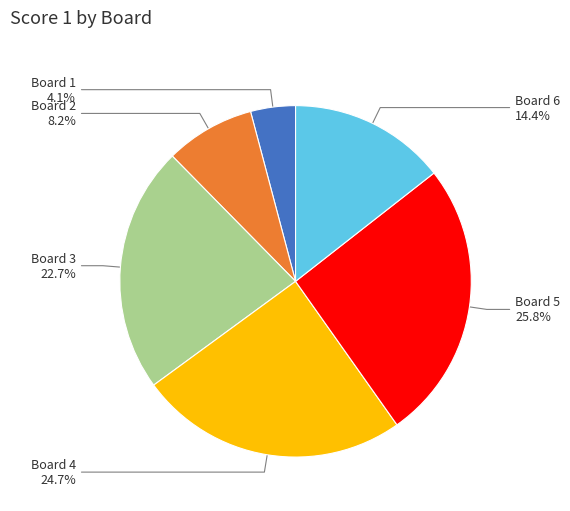

How many segments does this pie chart have?

6